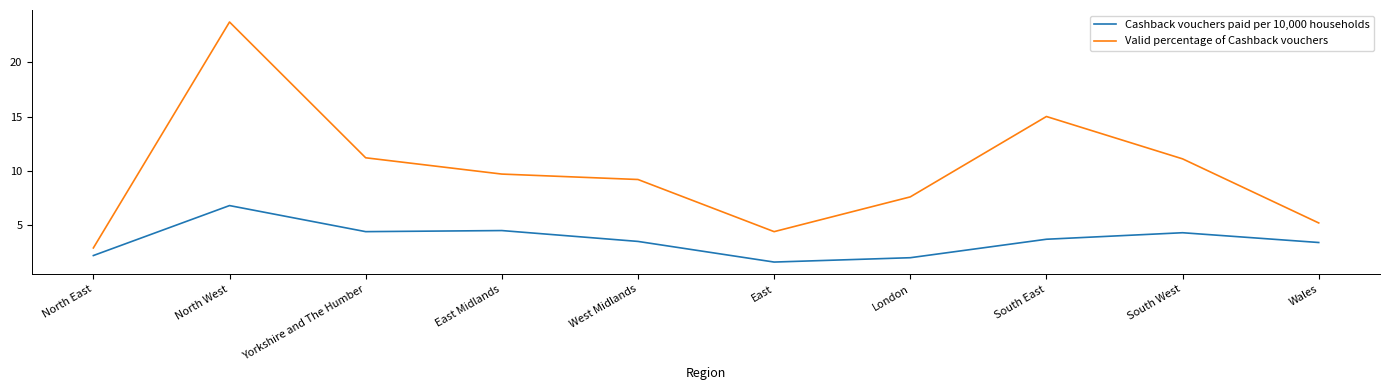

In Valid percentage of Cashback vouchers, how many points are lower than both neighbors (excluding endpoints)?

1